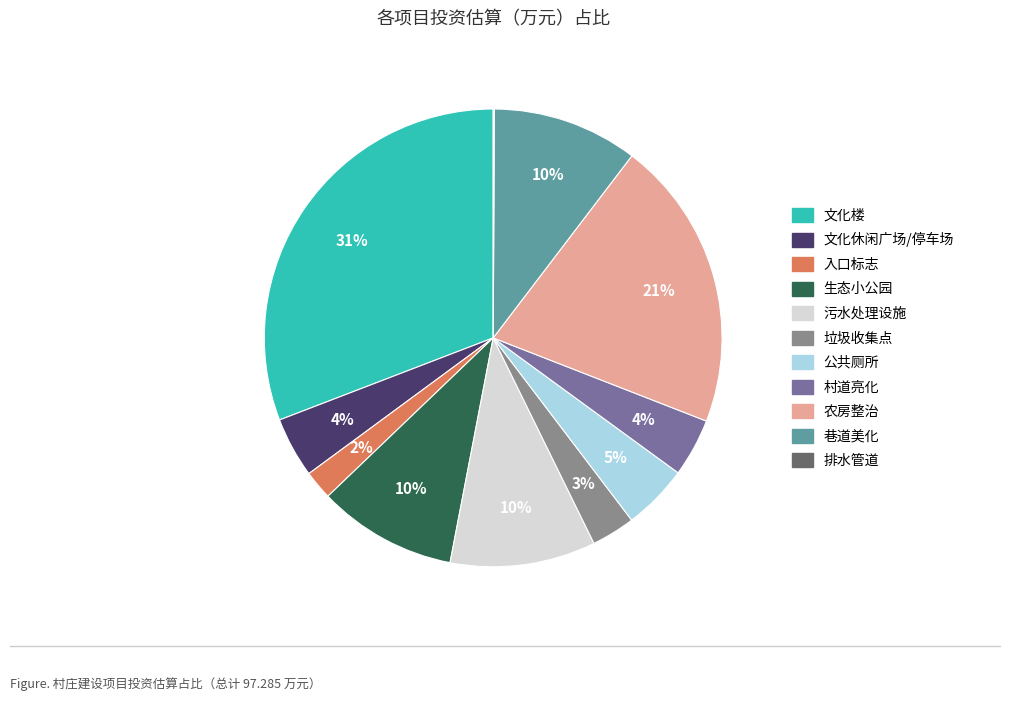

Is there a majority slice in this chart?

No